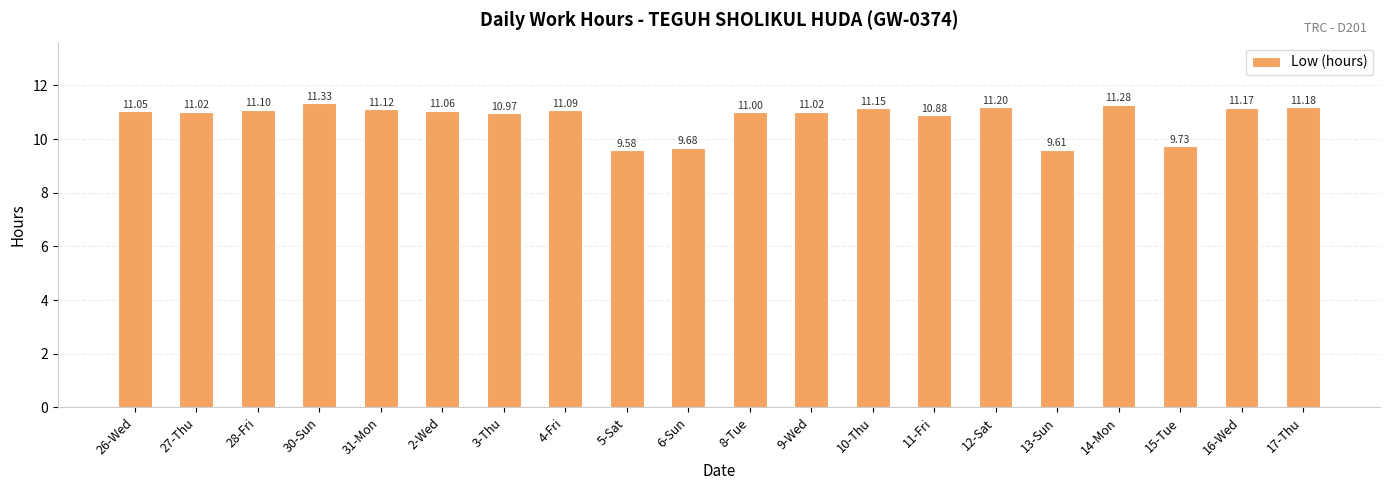

What position from the right is 31-Mon?

16